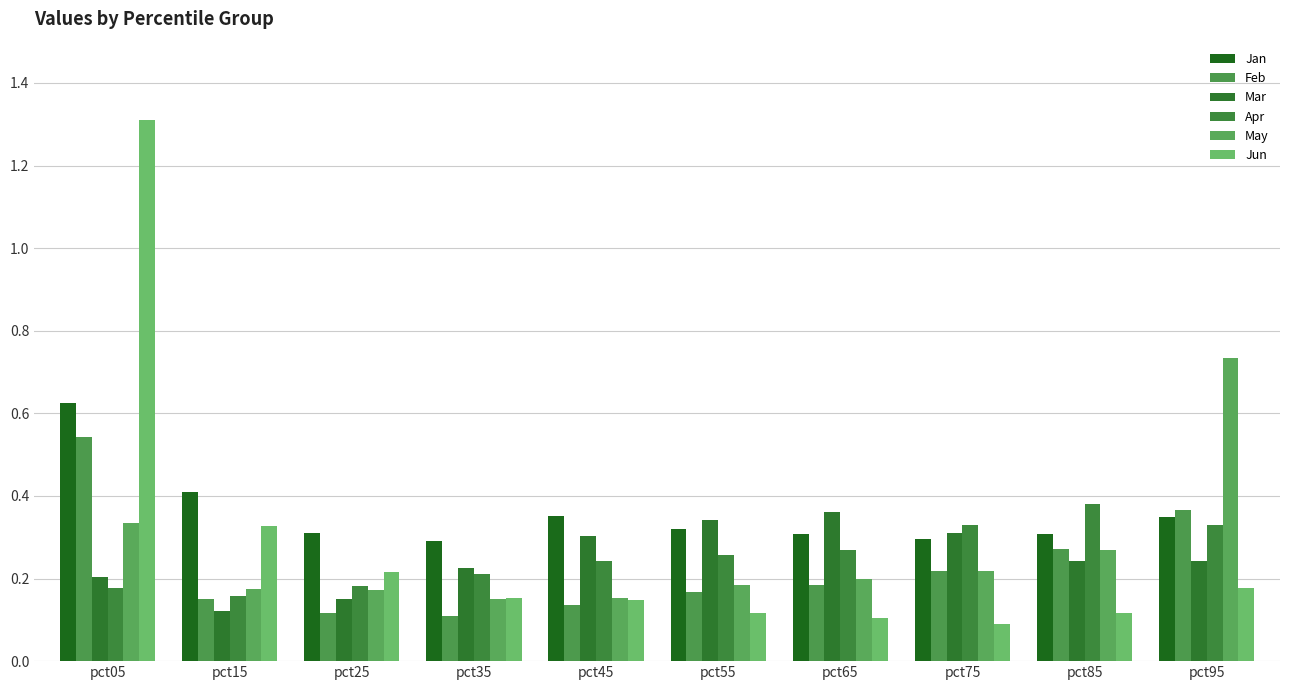

Reading left to right, list all the values displayed in this chart.

Jan: 0.6	0.4	0.3	0.3	0.4	0.3	0.3	0.3	0.3	0.3
Feb: 0.5	0.1	0.1	0.1	0.1	0.2	0.2	0.2	0.3	0.4
Mar: 0.2	0.1	0.2	0.2	0.3	0.3	0.4	0.3	0.2	0.2
Apr: 0.2	0.2	0.2	0.2	0.2	0.3	0.3	0.3	0.4	0.3
May: 0.3	0.2	0.2	0.2	0.2	0.2	0.2	0.2	0.3	0.7
Jun: 1.3	0.3	0.2	0.2	0.1	0.1	0.1	0.1	0.1	0.2